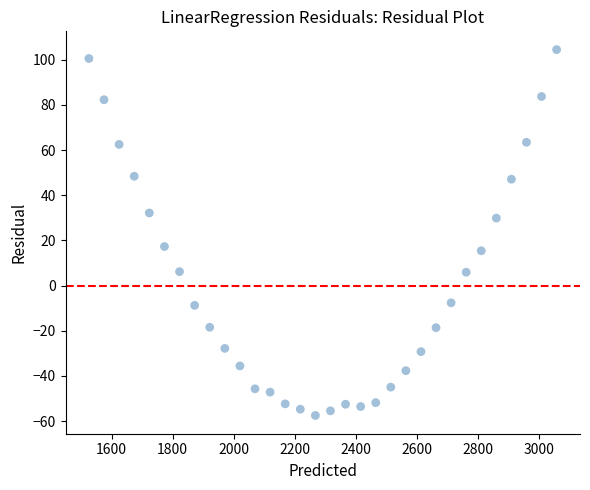

What is the range of Y values (max minus min)?

162.0